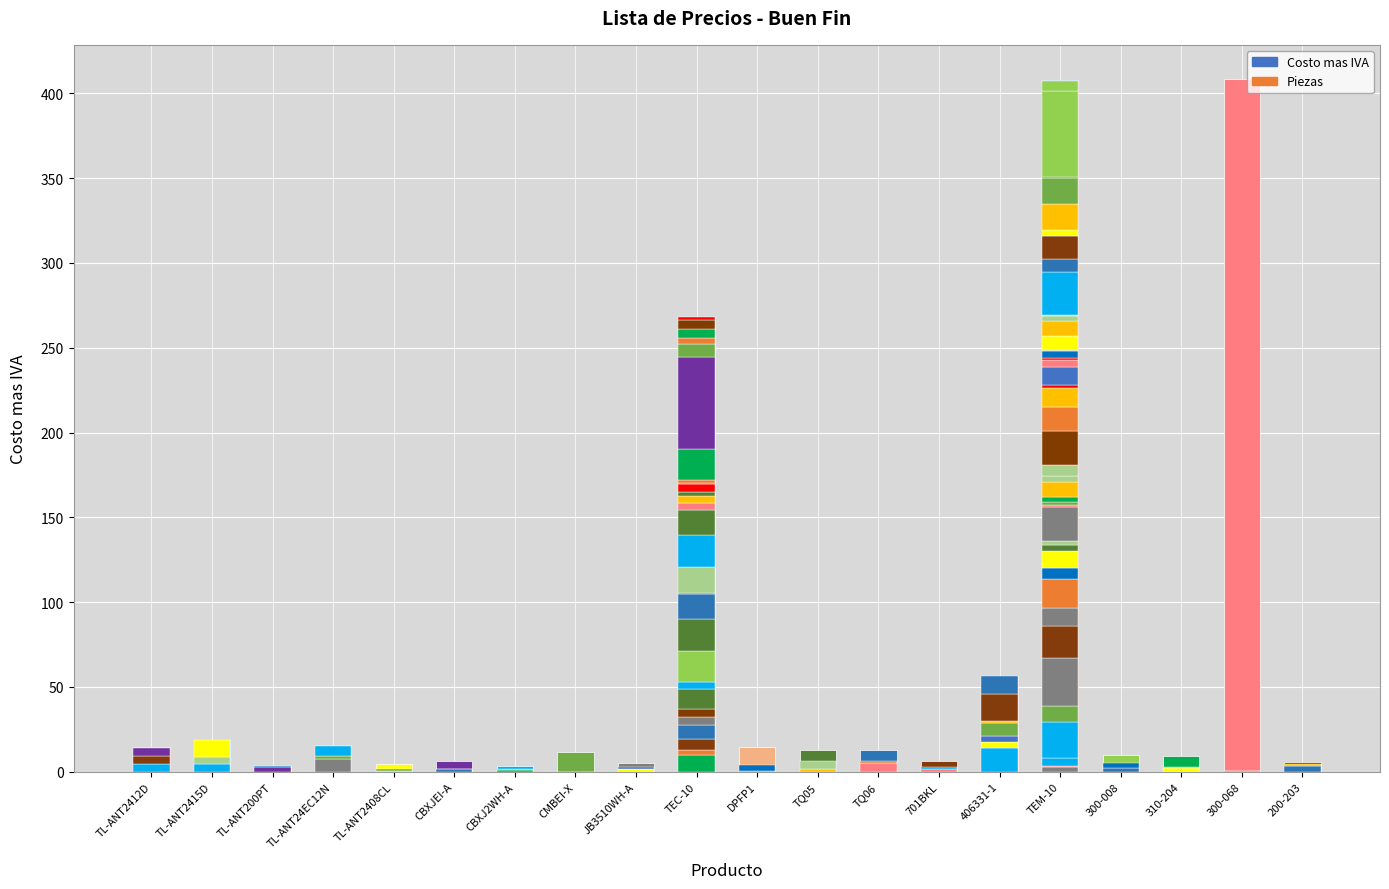

Reading left to right, what are all the values shown in this chart?

Costo mas IVA: TL-ANT2412D=13.8	TL-ANT2415D=18.5	TL-ANT200PT=3.2	TL-ANT24EC12N=15.1	TL-ANT2408CL=1.9	CBXJEI-A=1.7	CBXJ2WH-A=1.7	CMBEI-X=0.1	JB3510WH-A=2.6	TEC-10=268.0	DPFP1=3.9	TQ05=6.5	TQ06=6.5	701BKL=2.9	406331-1=56.2	TEM-10=407.5	300-008=5.3	310-204=2.6	300-068=0.7	200-203=4.7
Piezas (escalado): TL-ANT2412D=0.7	TL-ANT2415D=0.3	TL-ANT200PT=0.3	TL-ANT24EC12N=0.4	TL-ANT2408CL=2.8	CBXJEI-A=4.5	CBXJ2WH-A=1.9	CMBEI-X=11.7	JB3510WH-A=2.5	TEC-10=0.3	DPFP1=10.7	TQ05=6.4	TQ06=6.2	701BKL=3.4	406331-1=0.3	TEM-10=0.3	300-008=4.8	310-204=7.0	300-068=407.5	200-203=1.0